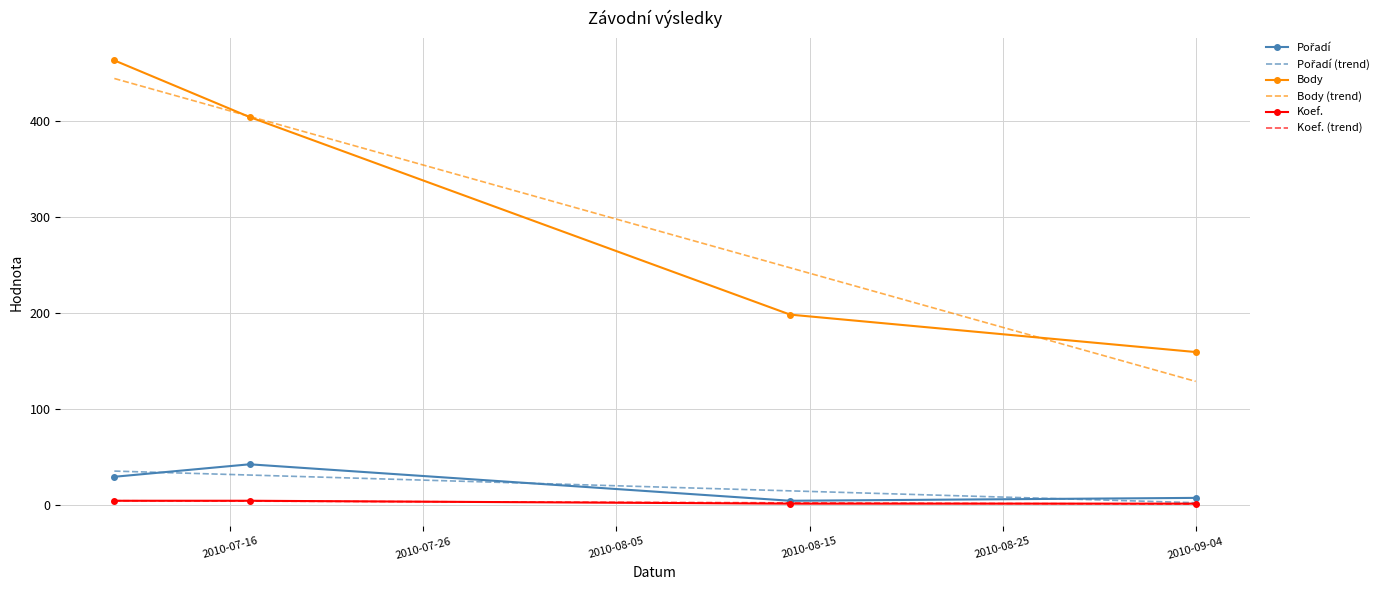

Which series has the largest range (max minus min)?

Body (trend)